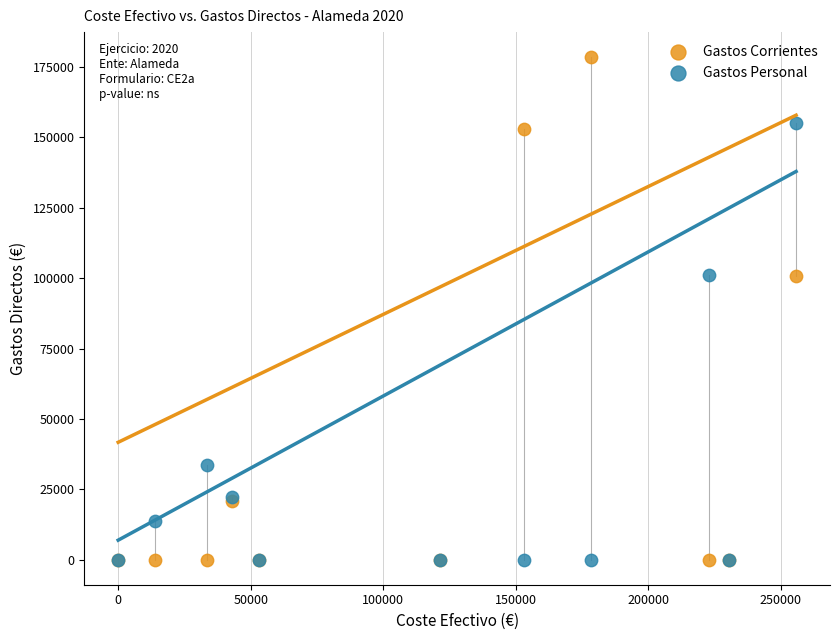

Which series reaches the maximum Y coordinate?

Gastos Corrientes